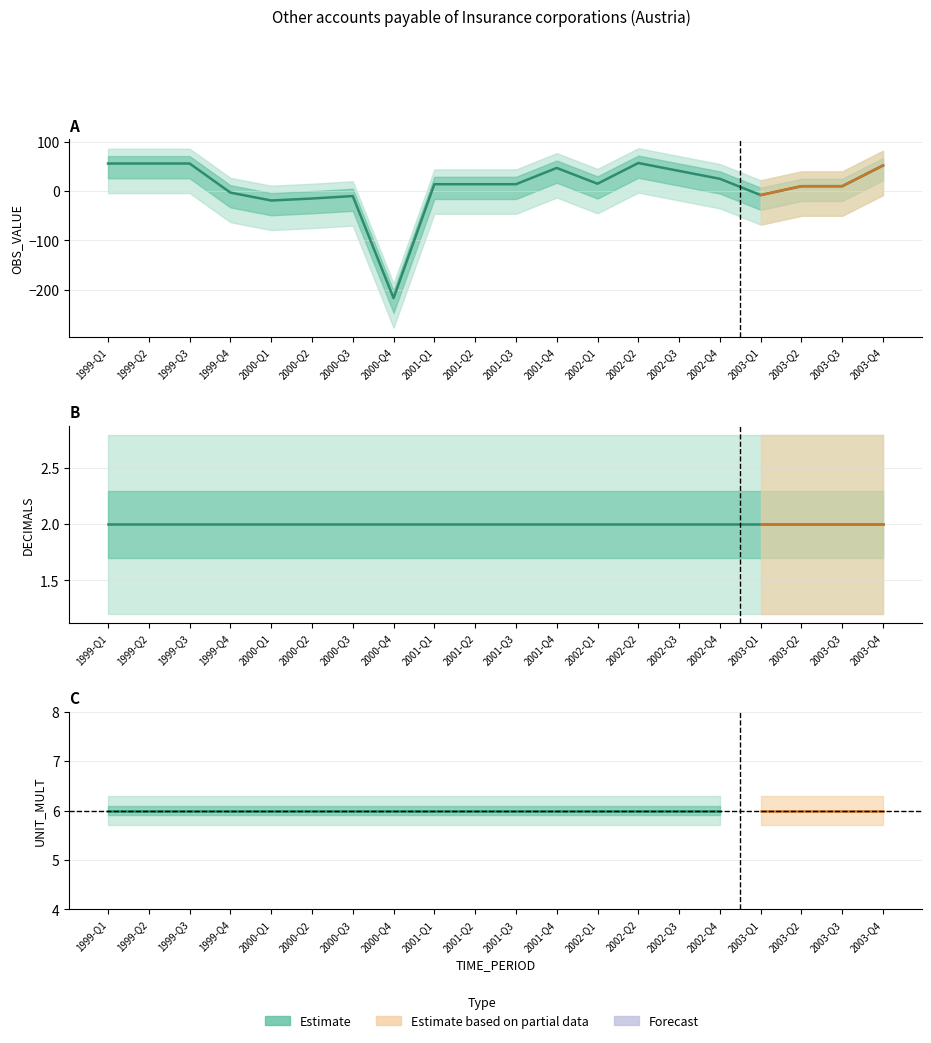

After their last crossing, which series has the higher values: UNIT_MULT or OBS_VALUE?

OBS_VALUE